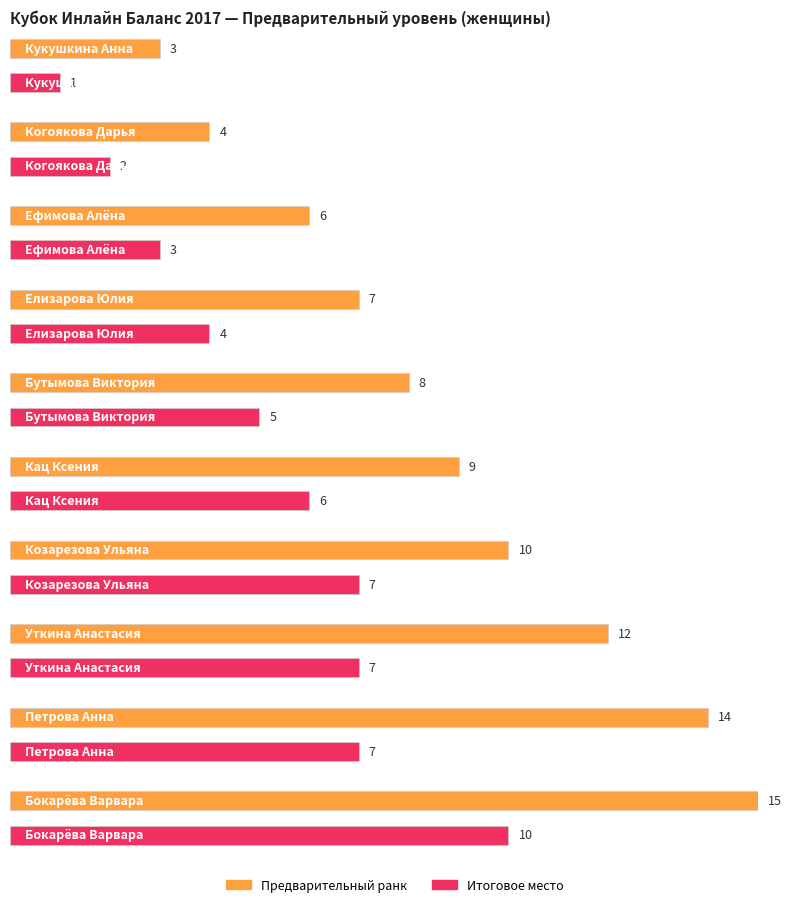

Is it true that Предварительный equals 10 at Бокарёва Варвара?

False